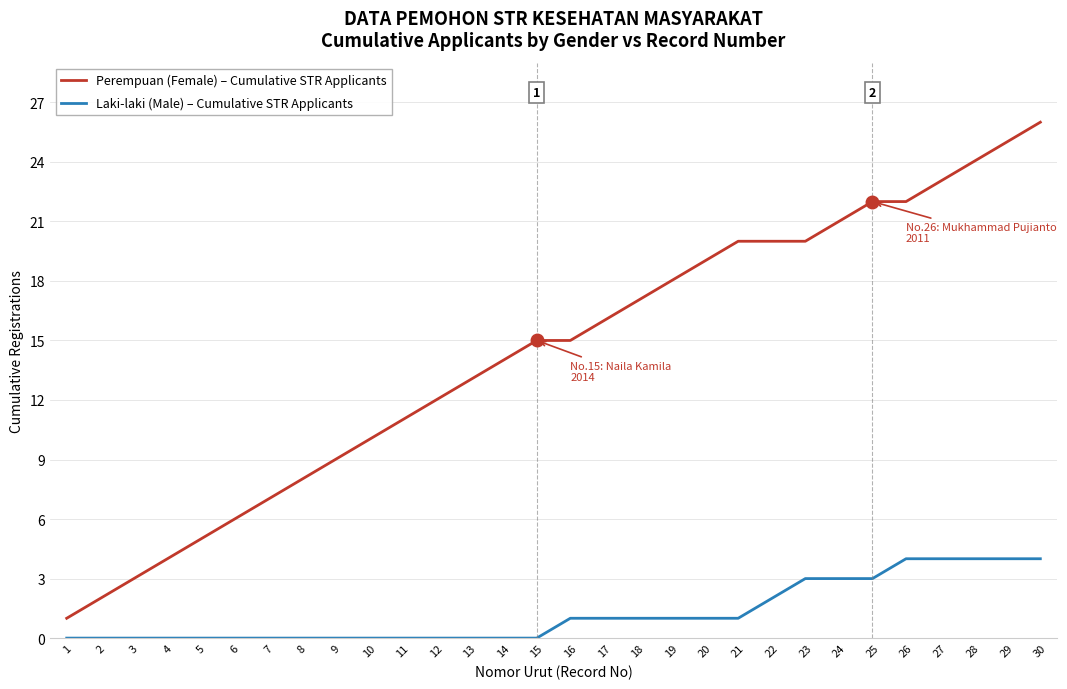

True or false: Laki-laki (Male) – Cumulative STR Applicants and Perempuan (Female) – Cumulative STR Applicants cross at least once.

False